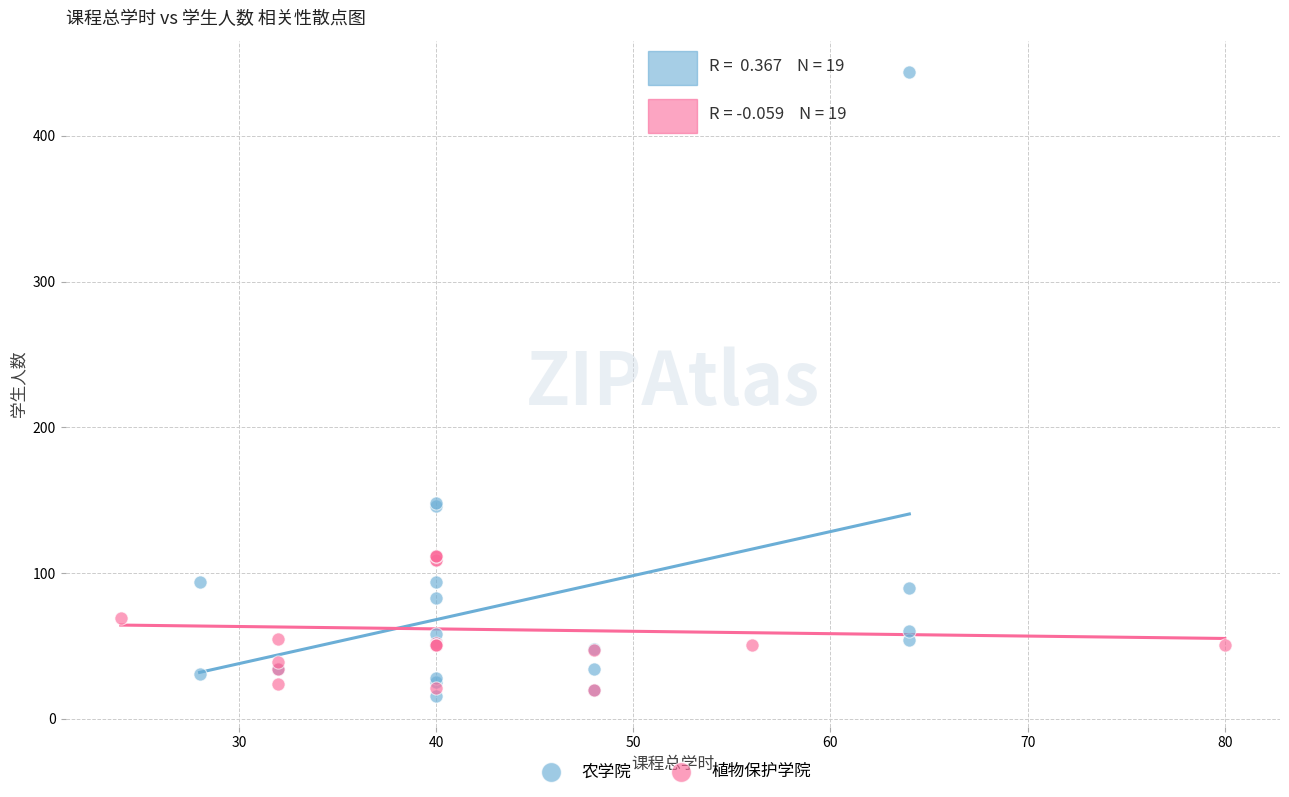

Which series has the largest Y range (max minus min)?

农学院